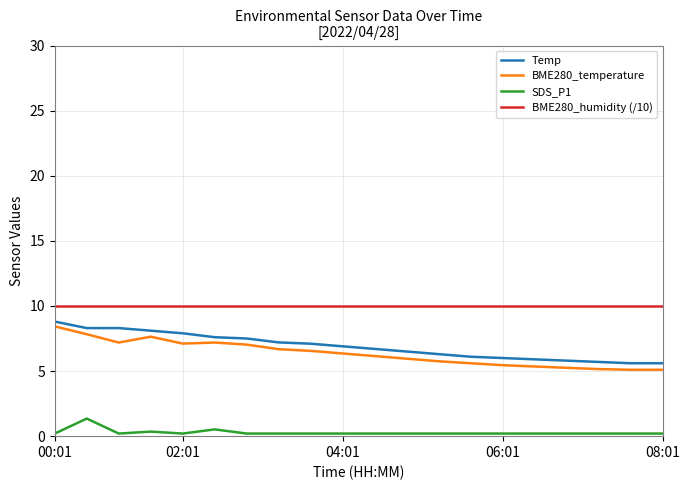

True or false: BME280_humidity (/10) and Temp cross at least once.

False